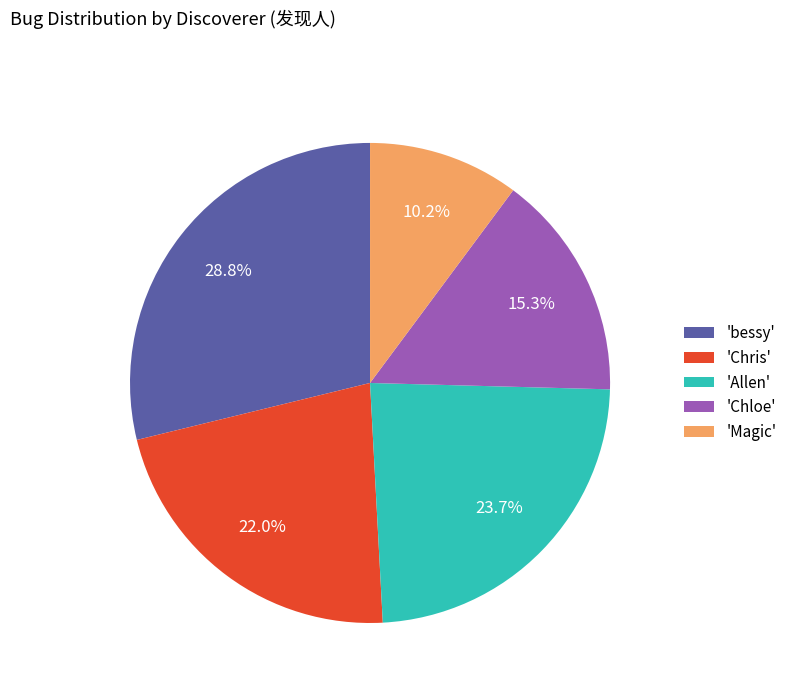

What is the ratio of the value at 'Chloe' to the value at 'Allen'?

0.6